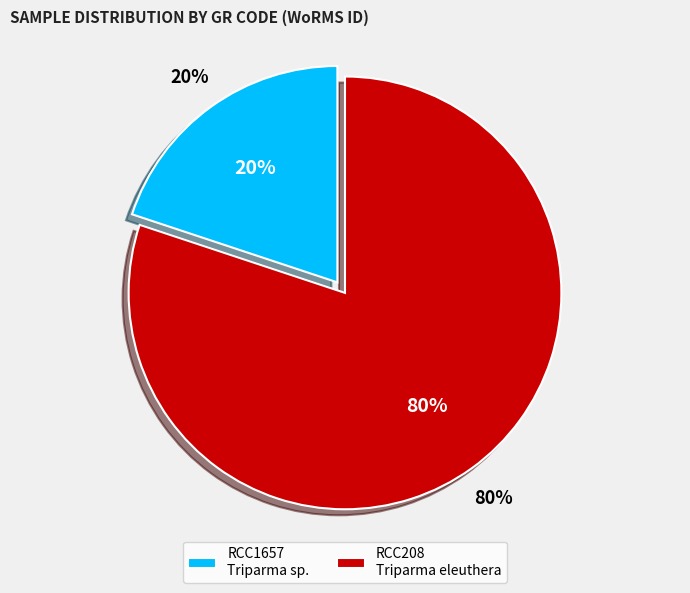

To the nearest percent, what portion does RCC208 represent?

80%